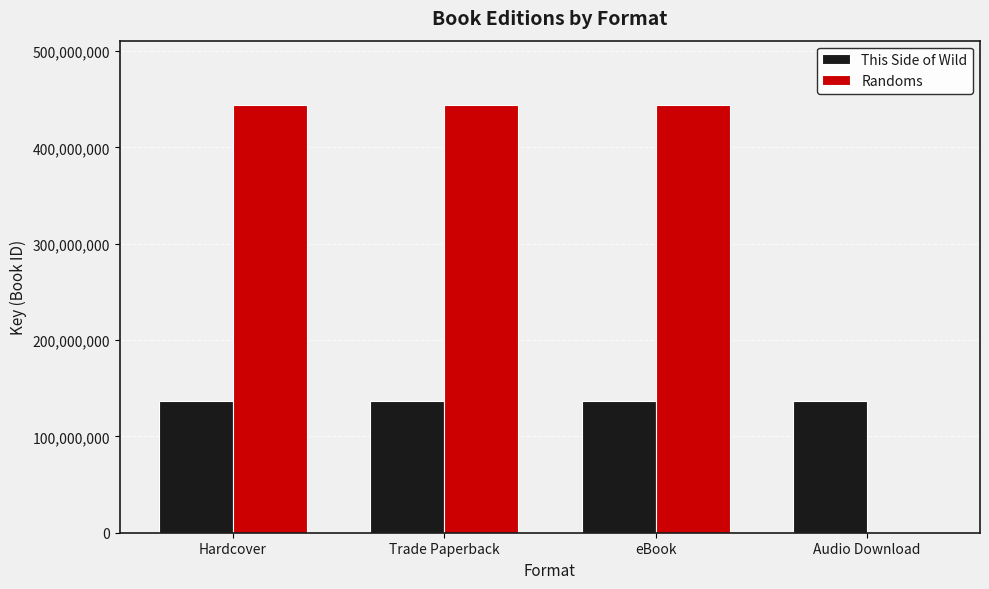

What is the approximate value of Randoms at Hardcover?

444095332